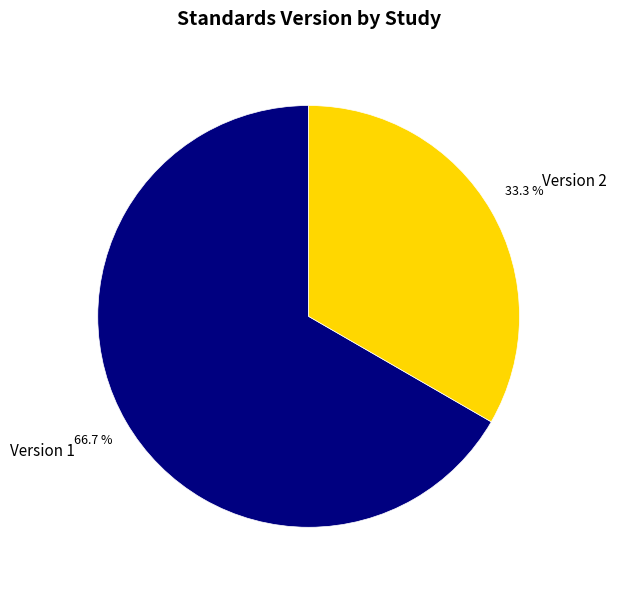

How much of the chart is everything except Version 2?

66.7%